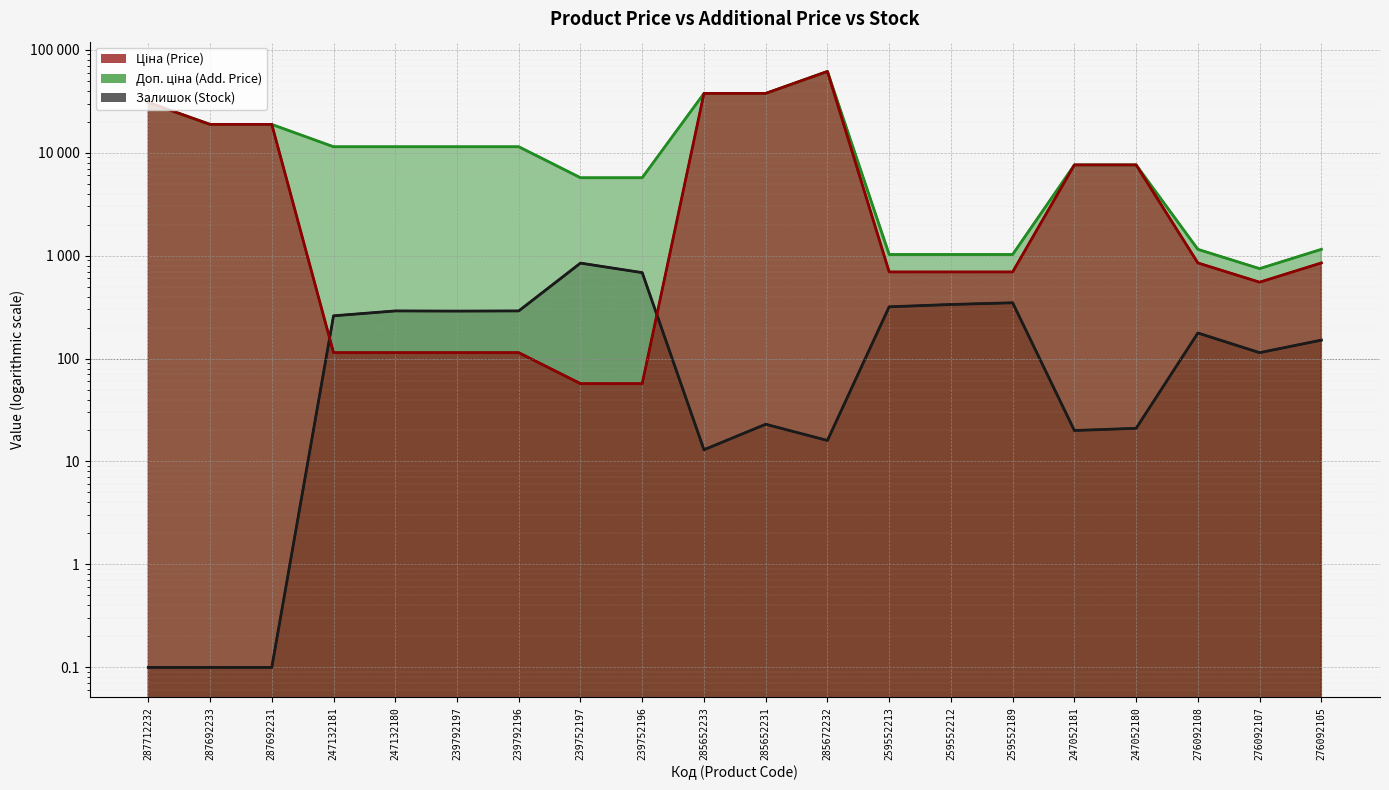

Between which two adjacent categories do Ціна and Залишок first intersect?

287692231 and 247132181